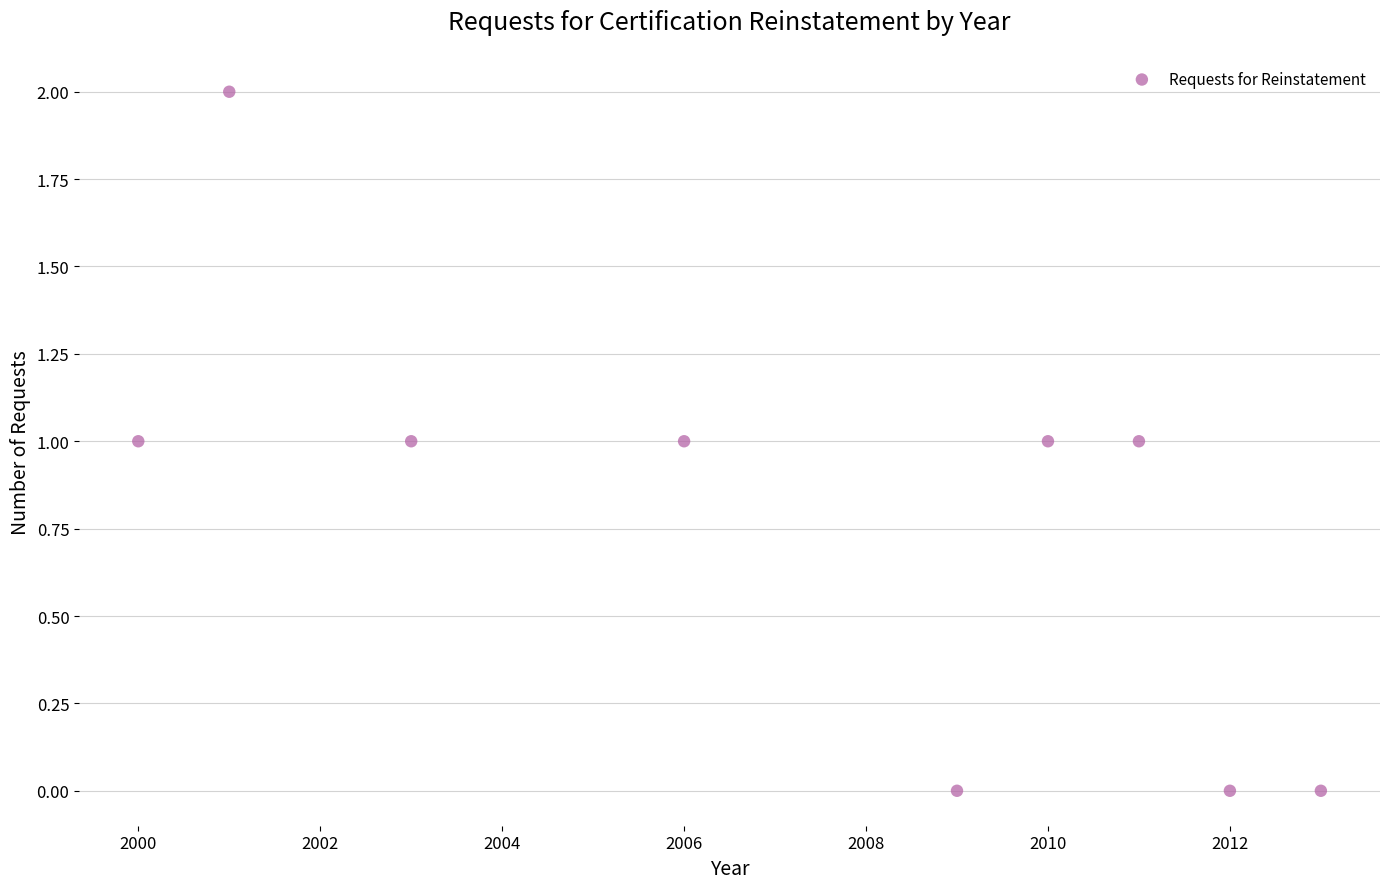

What is the range of X values (max minus min)?

13